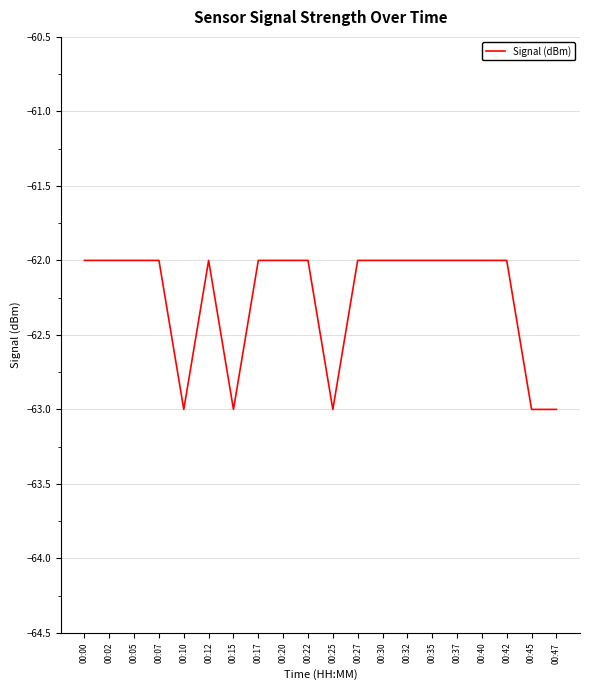

What is the sum of all values?

-1245